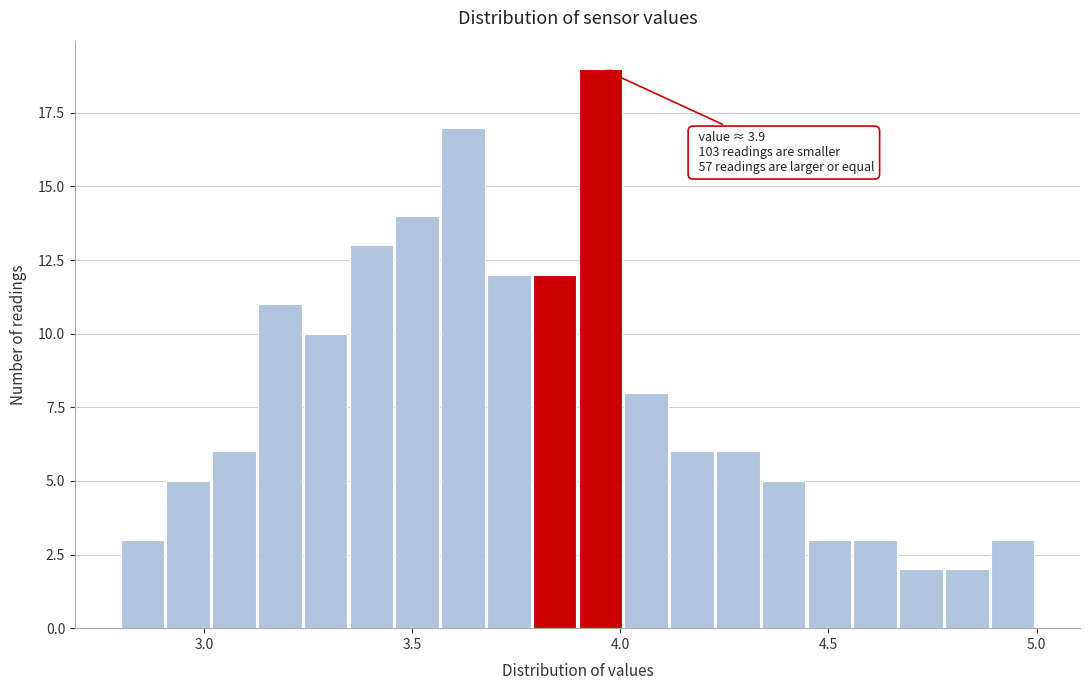

Around what value on the x-axis is the tallest bar? Give the approximate position of its centre, as read against the axis.

3.95